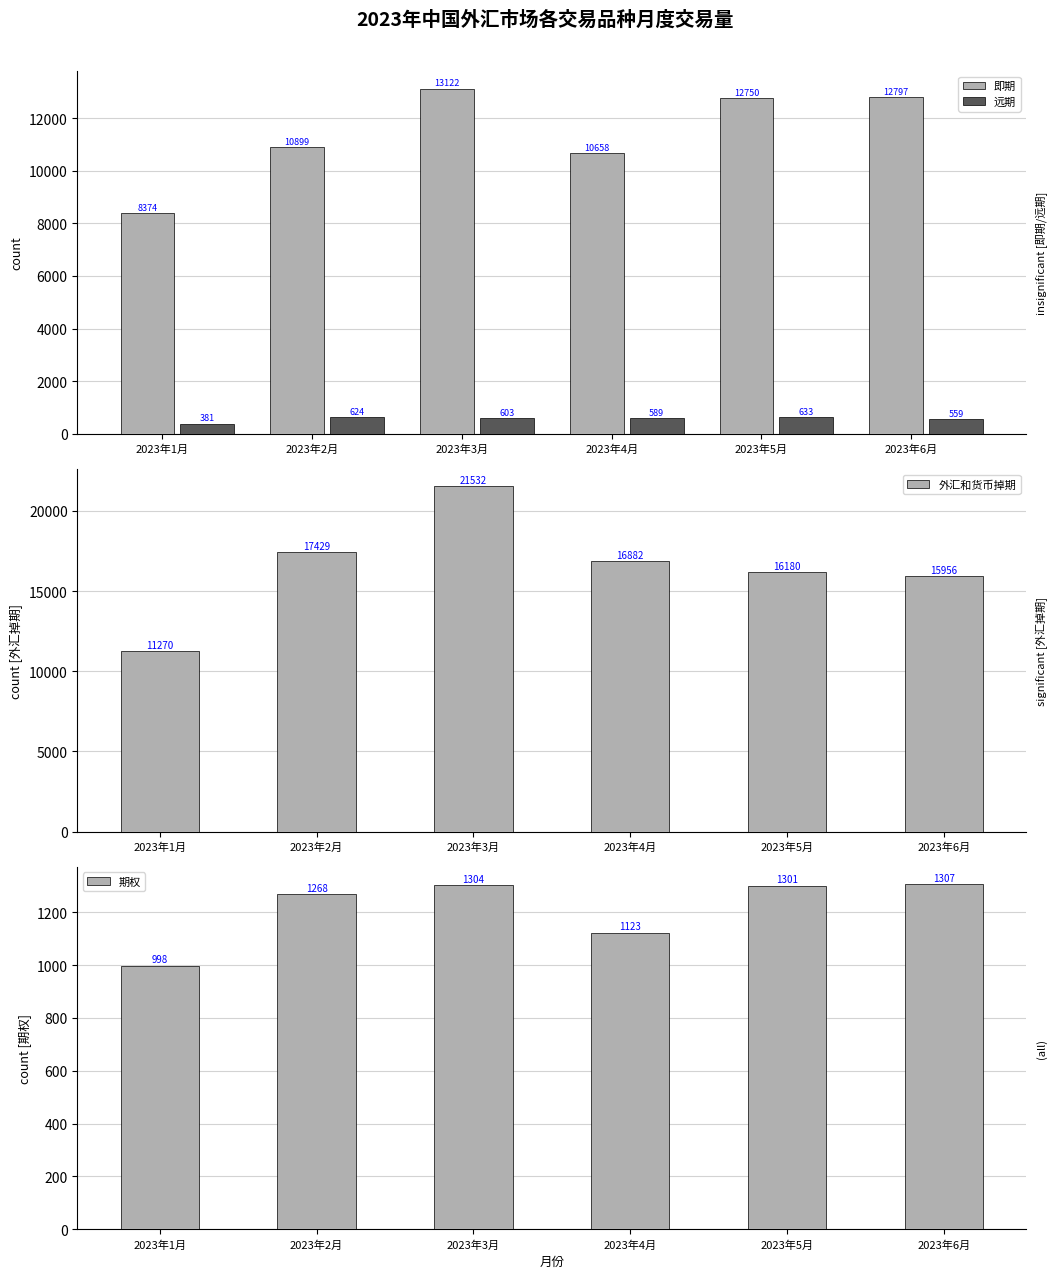

Reading left to right, extract all data points from this chart.

即期: 8373.7	10898.9	13122.0	10658.3	12750.1	12796.8
远期: 381.4	623.6	603.3	588.6	632.9	559.4
外汇和货币掉期: 11270.1	17428.8	21532.2	16881.8	16180.2	15956.4
期权: 998.0	1267.7	1303.5	1122.8	1301.3	1307.2